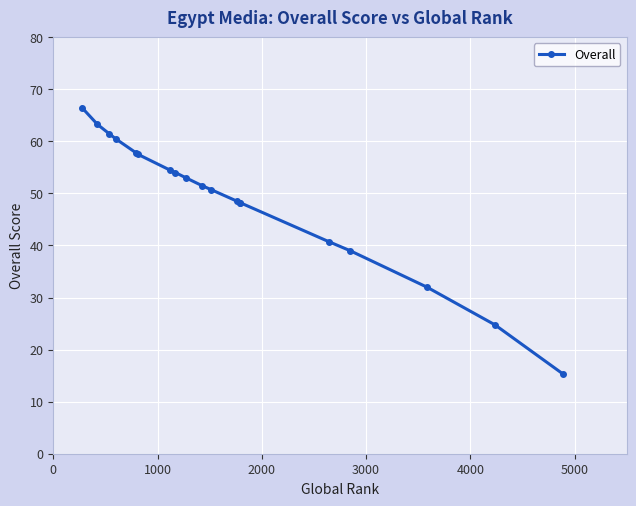

What is the average value?

48.8